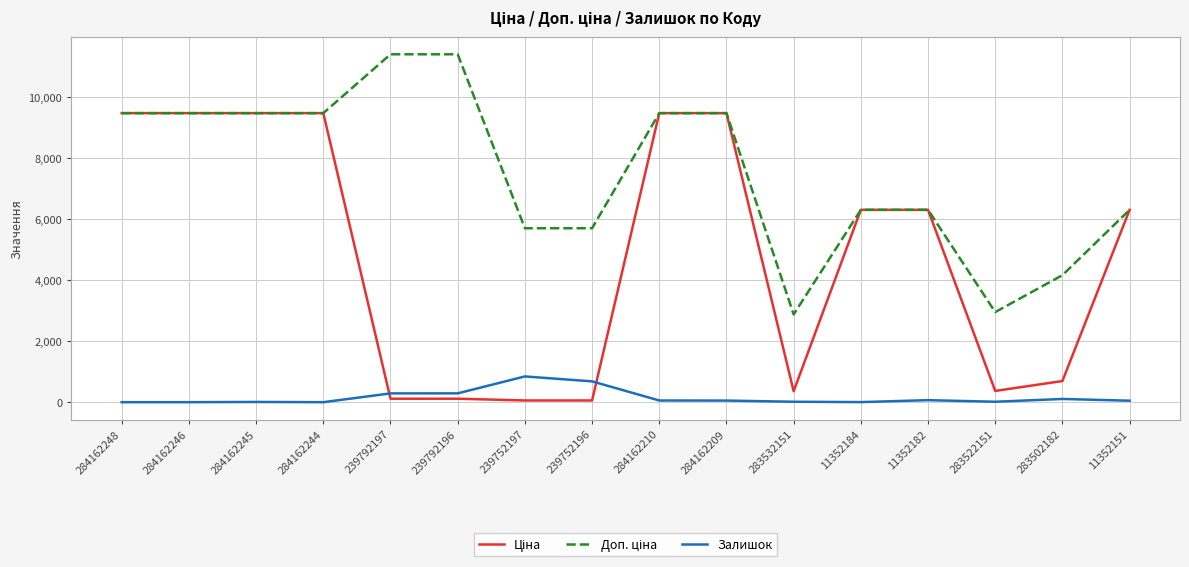

True or false: Залишок has a value of 290.0 at 239792196.

True